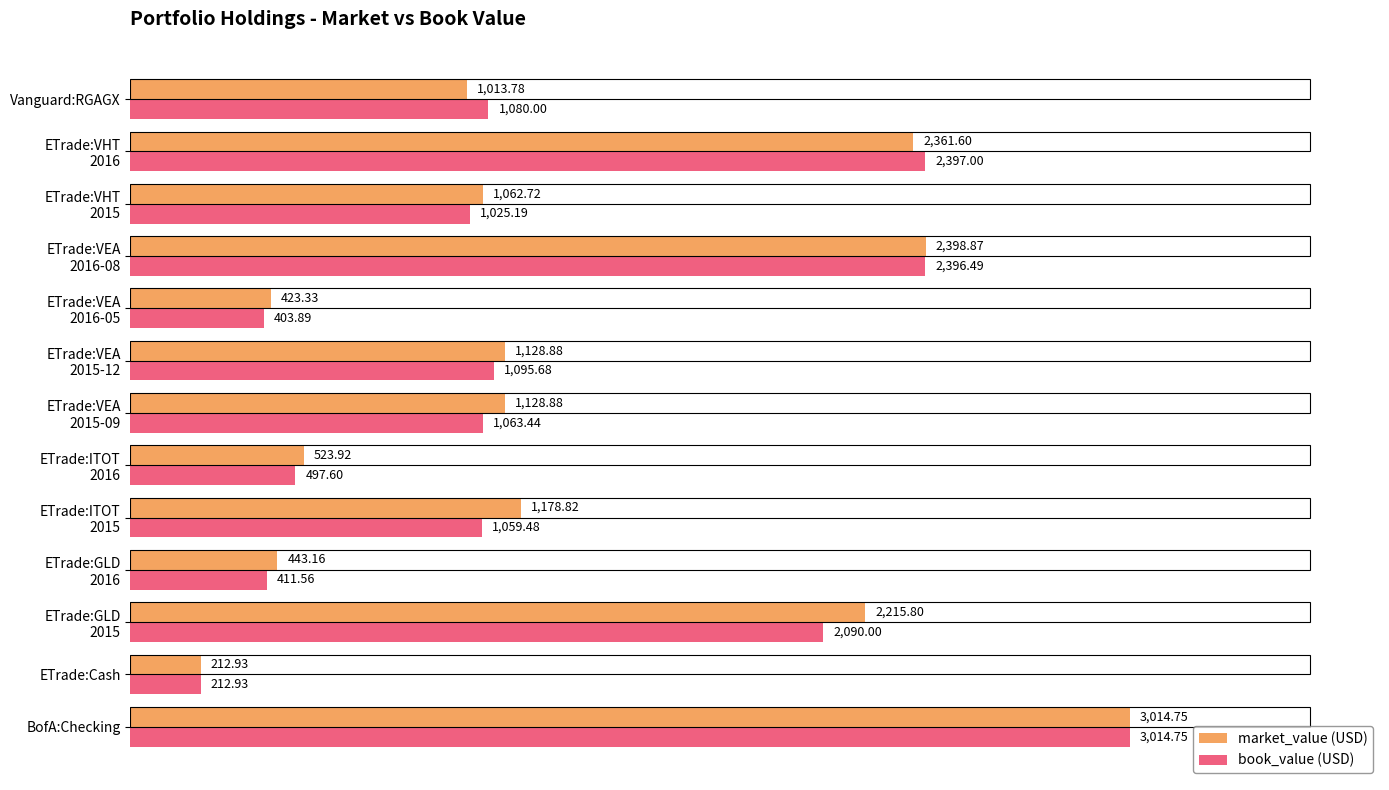

Rank the series by their average value, from lowest to highest.

book_value (USD), market_value (USD)